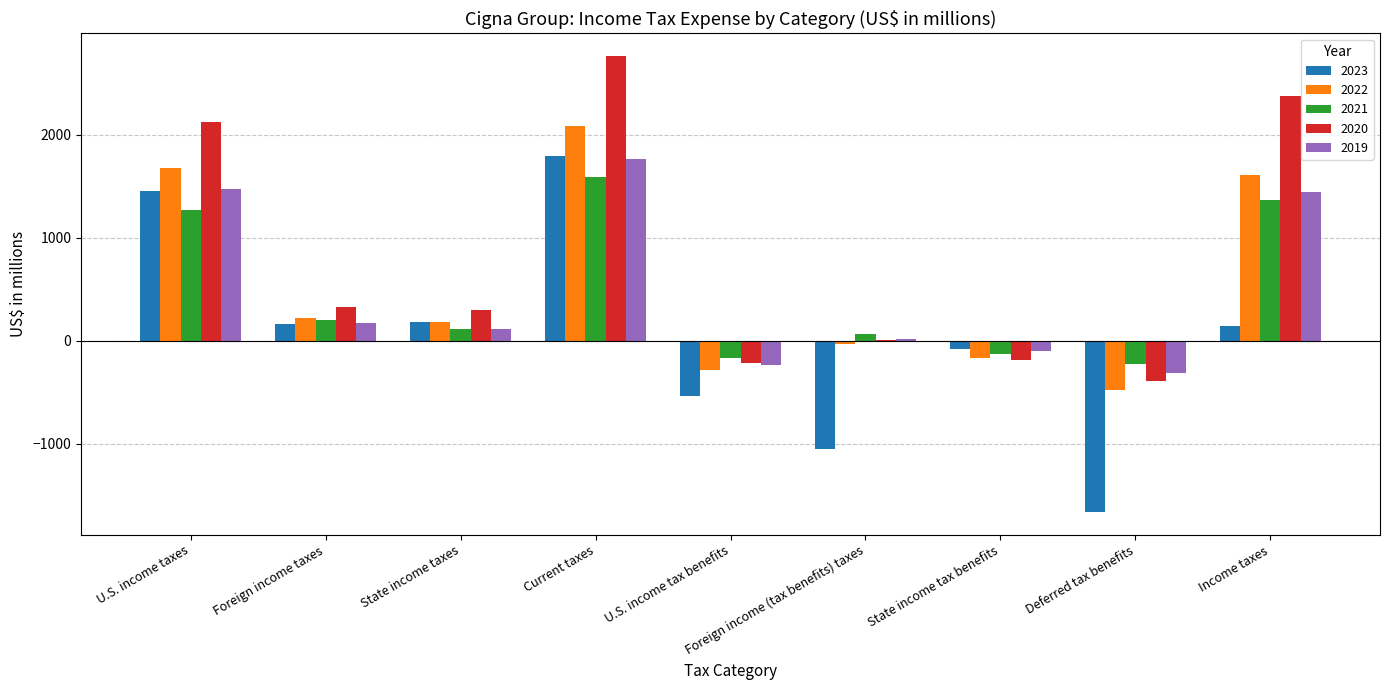

Are the bars horizontal?

No